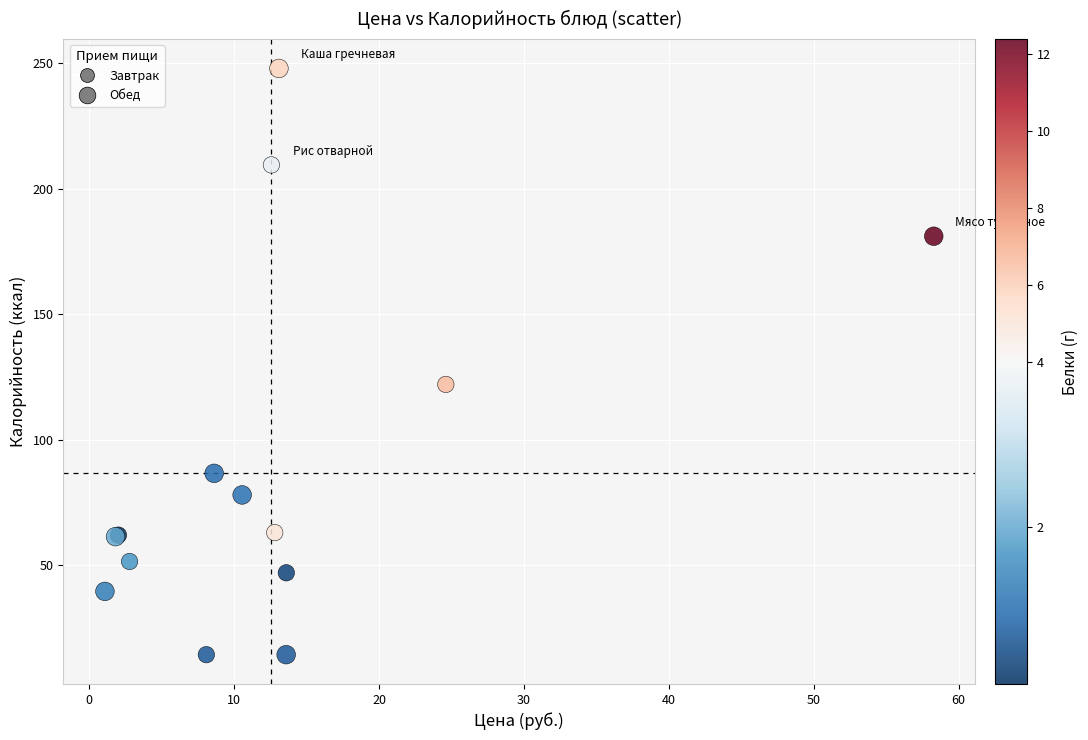

What Y value in the scatter plot is closest to 131?

122.0